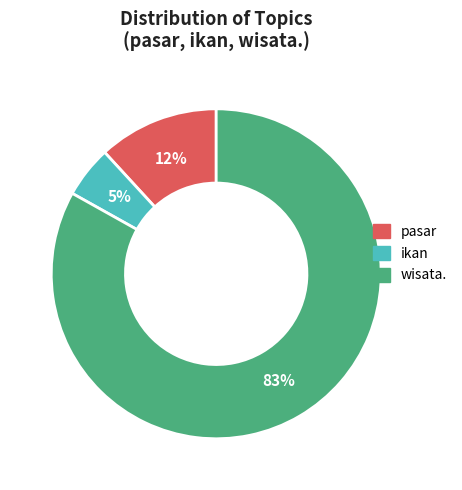

Rank the categories by value from highest to lowest.

wisata., pasar, ikan